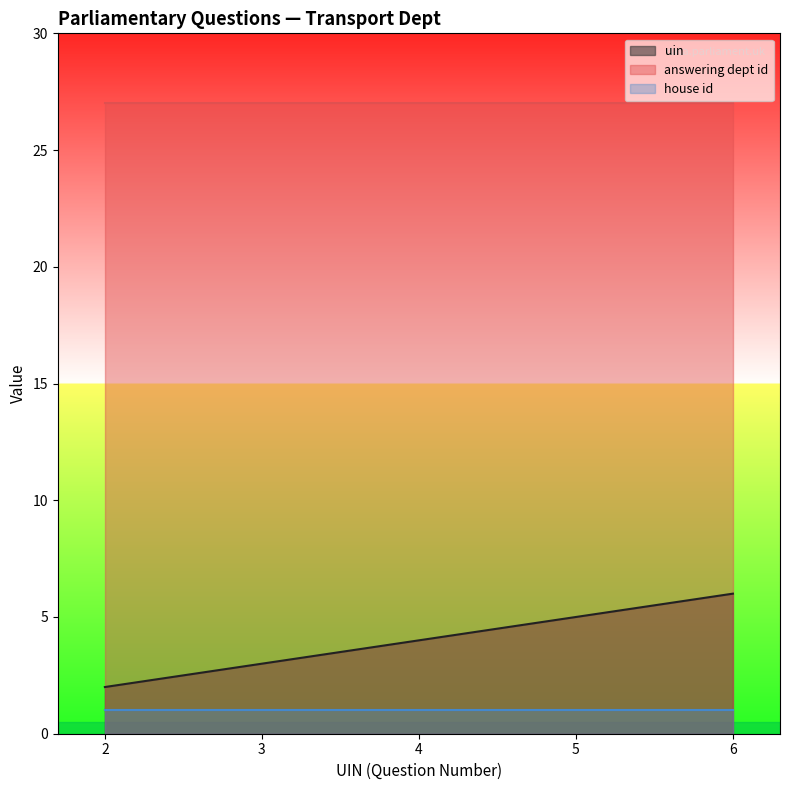

List the series in order of their peak value, highest first.

answering dept id, uin, house id